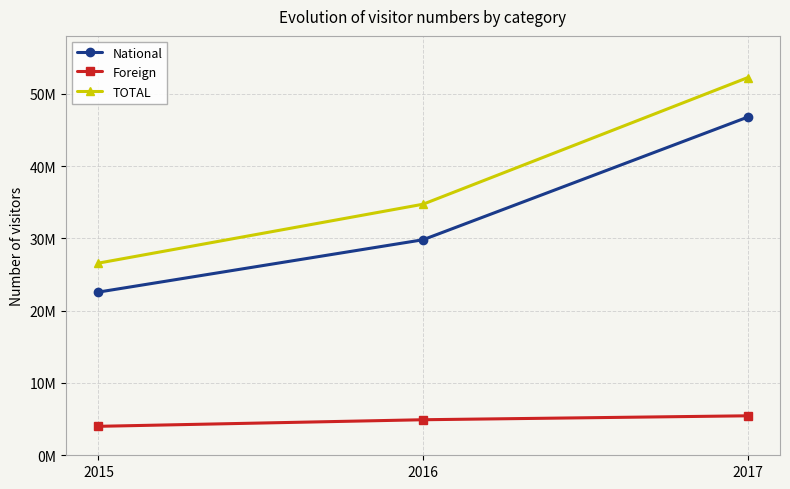

List the labels in order of National value, smallest first.

2015, 2016, 2017